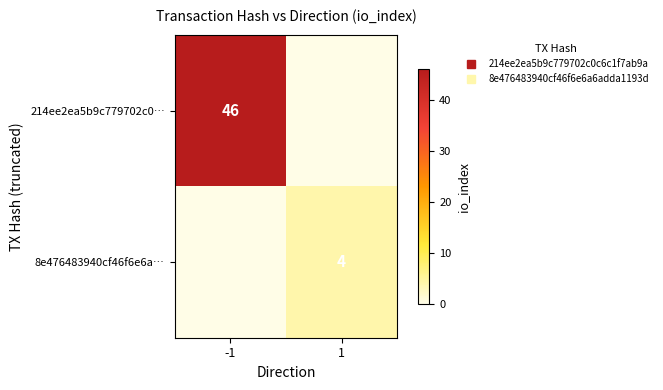

How many categories are shown in the chart?

2